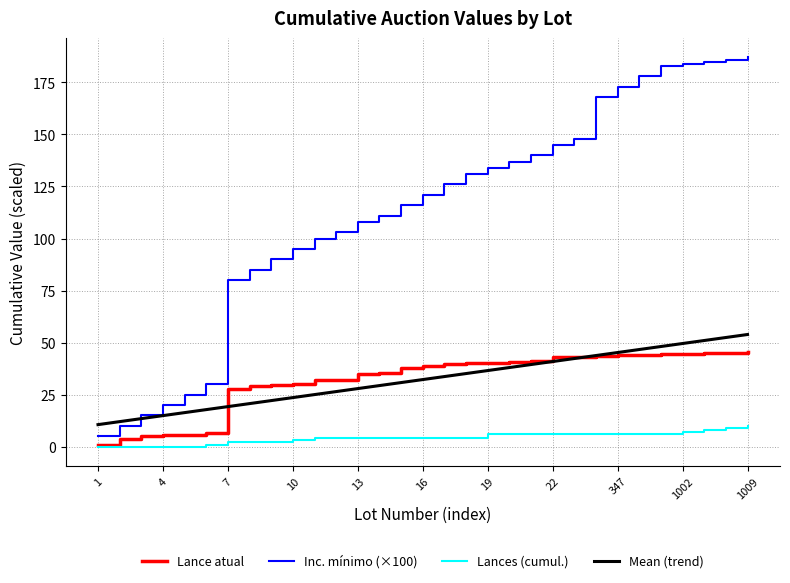

What is the maximum value shown in the chart?

187.0